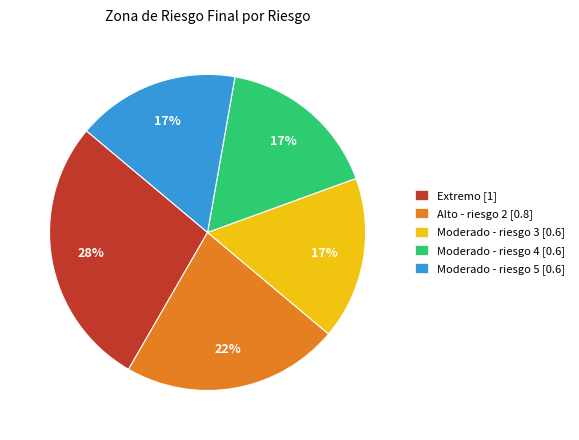

Between Moderado - riesgo 4 [0.6] and Extremo [1], which is larger?

Extremo [1]